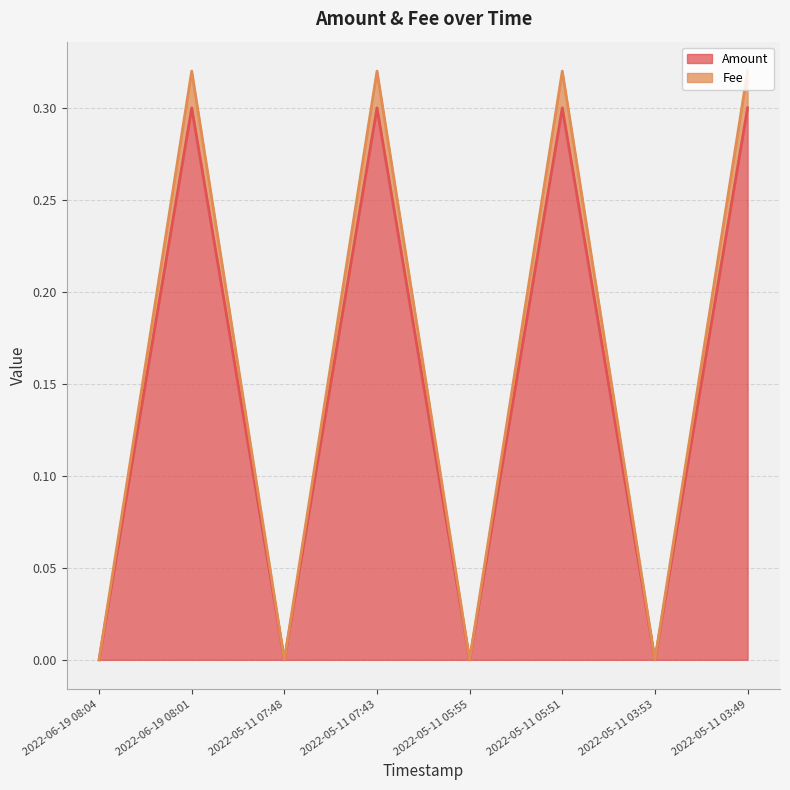

At which label is Amount line closest to 0?

2022-06-19 08:04